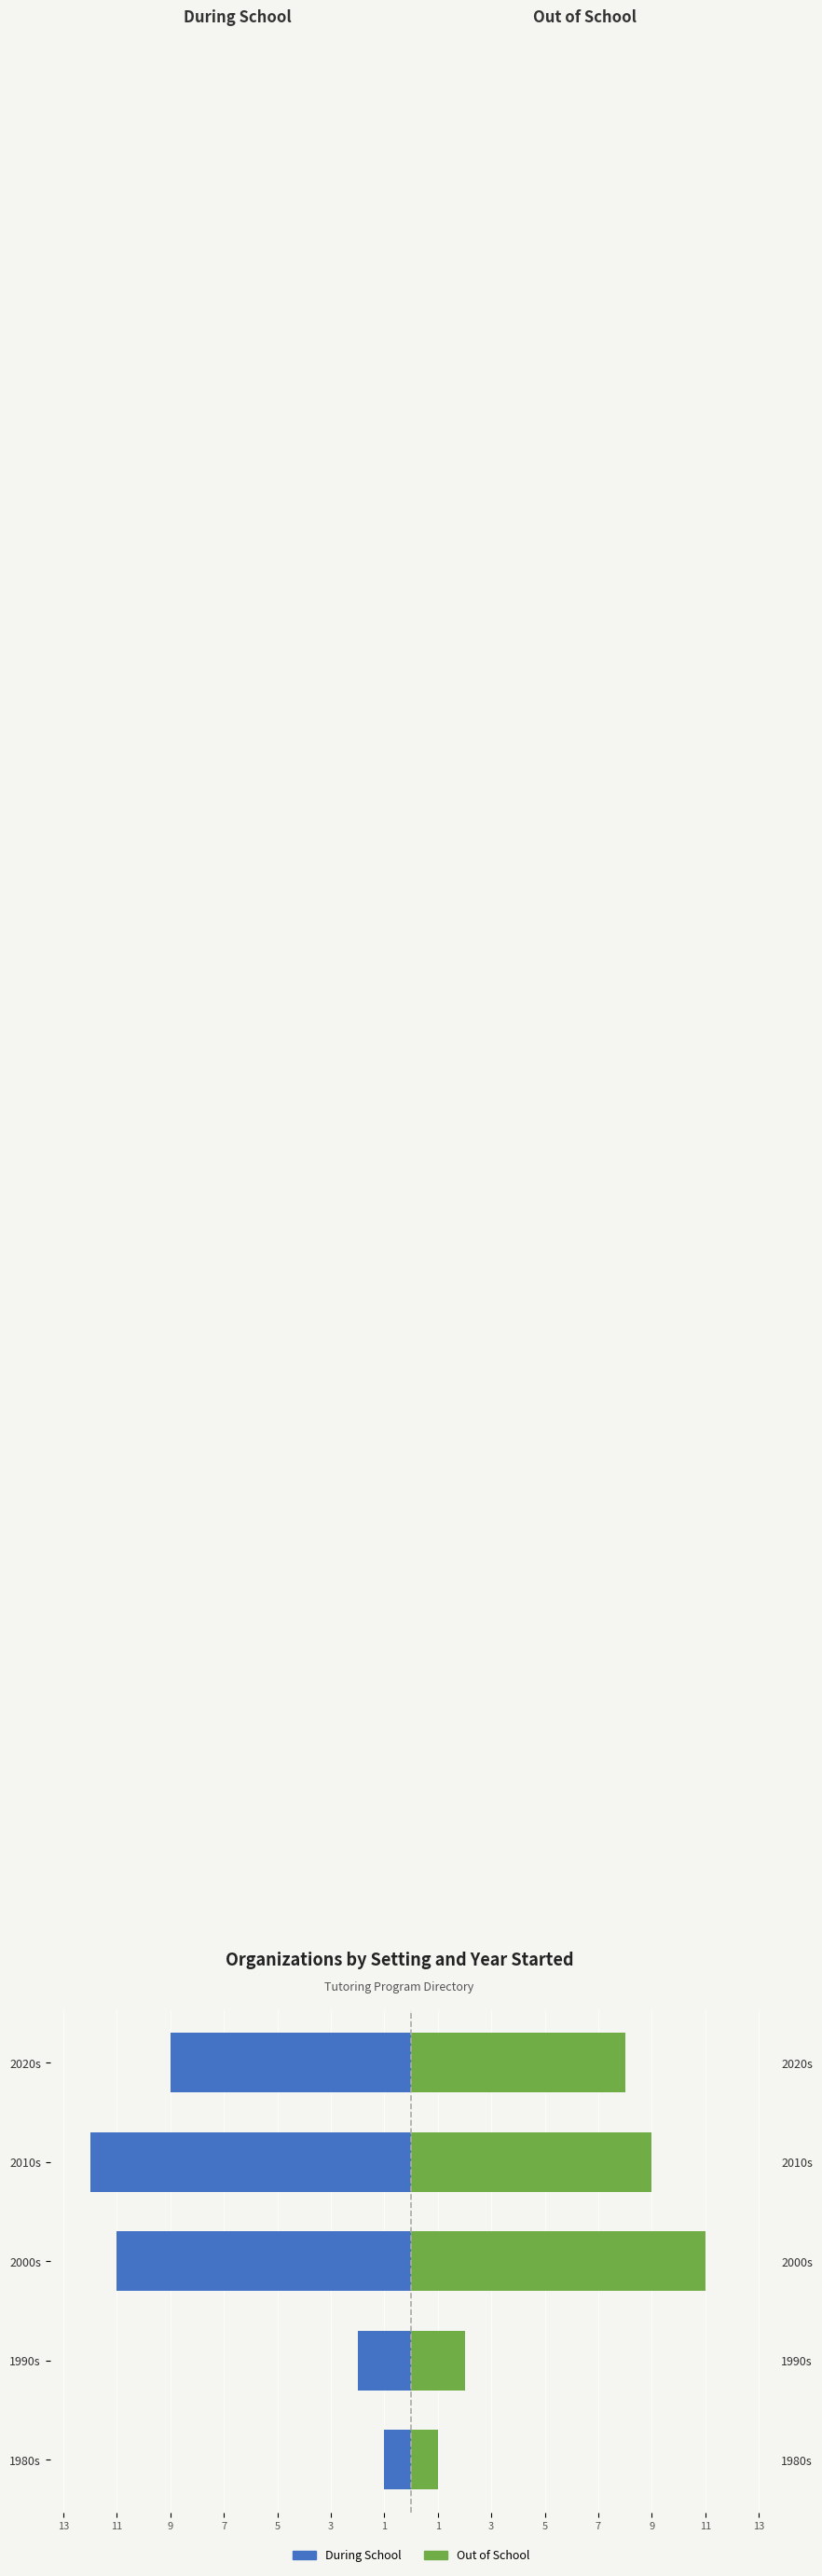

Which series has the largest range (max minus min)?

During School